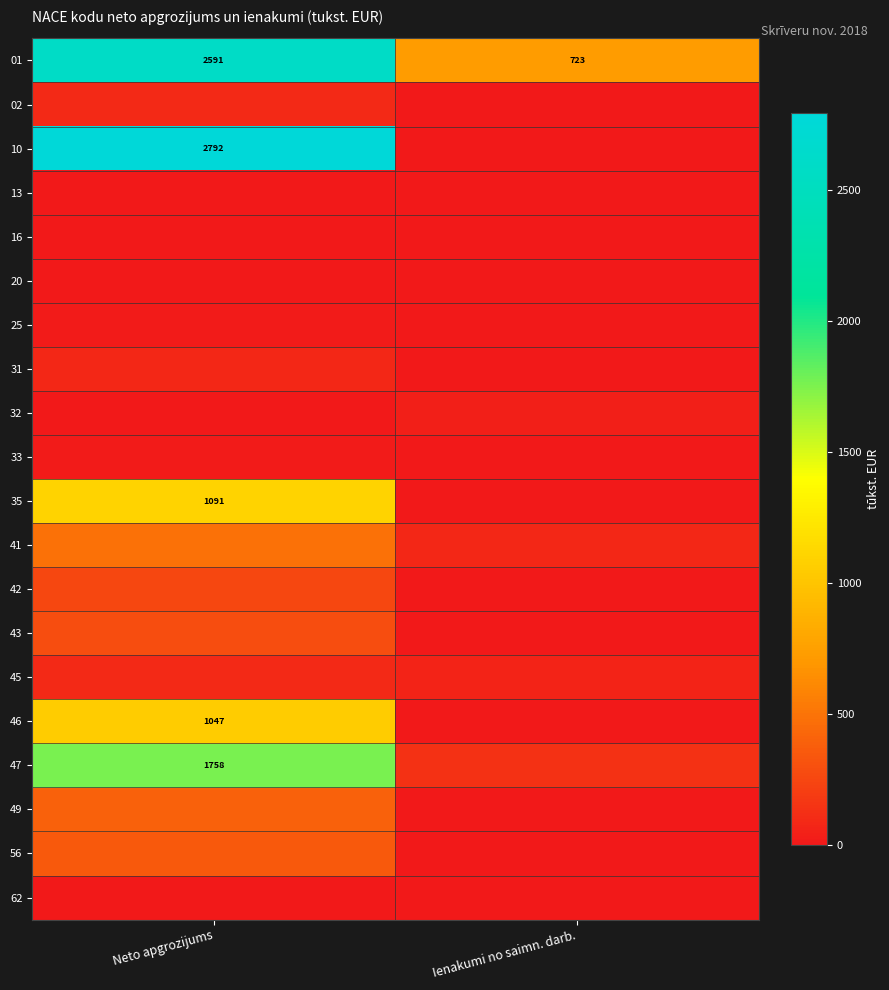

What is the sum of the 20 values at Neto apgrozijums and Ienakumi no saimn. darb.?

5.0